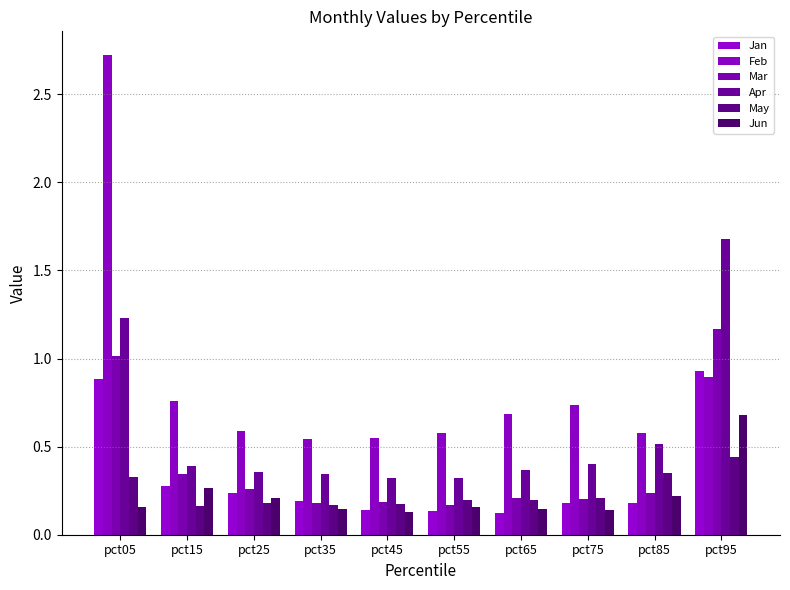

Reading left to right, extract all data points from this chart.

Jan: 0.9	0.3	0.2	0.2	0.1	0.1	0.1	0.2	0.2	0.9
Feb: 2.7	0.8	0.6	0.5	0.5	0.6	0.7	0.7	0.6	0.9
Mar: 1.0	0.3	0.3	0.2	0.2	0.2	0.2	0.2	0.2	1.2
Apr: 1.2	0.4	0.4	0.3	0.3	0.3	0.4	0.4	0.5	1.7
May: 0.3	0.2	0.2	0.2	0.2	0.2	0.2	0.2	0.3	0.4
Jun: 0.2	0.3	0.2	0.1	0.1	0.2	0.1	0.1	0.2	0.7